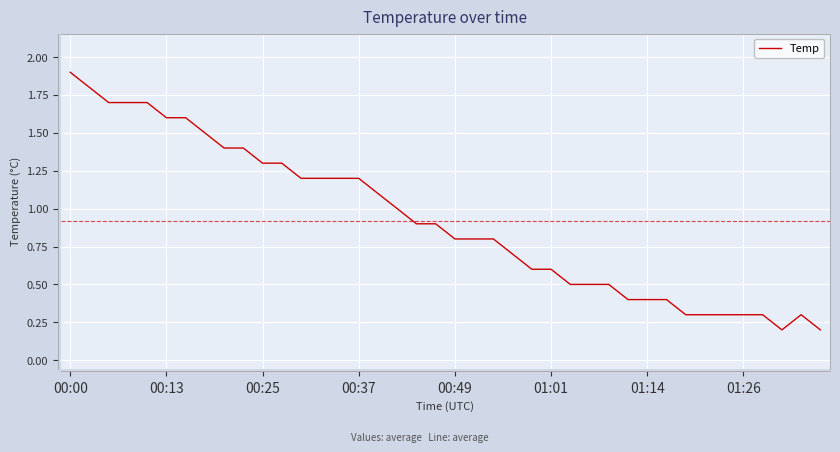

What is the greatest value displayed?

1.9